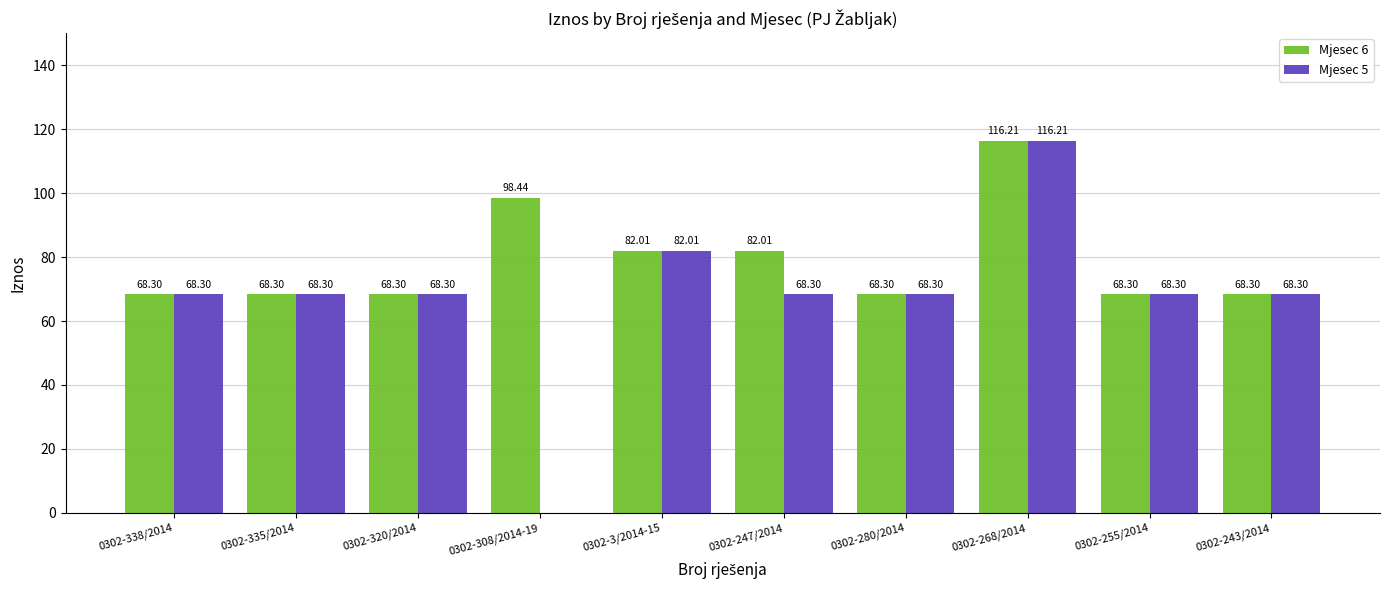

The value of Mjesec 6 at 0302-3/2014-15 is 43.7. True or false?

False